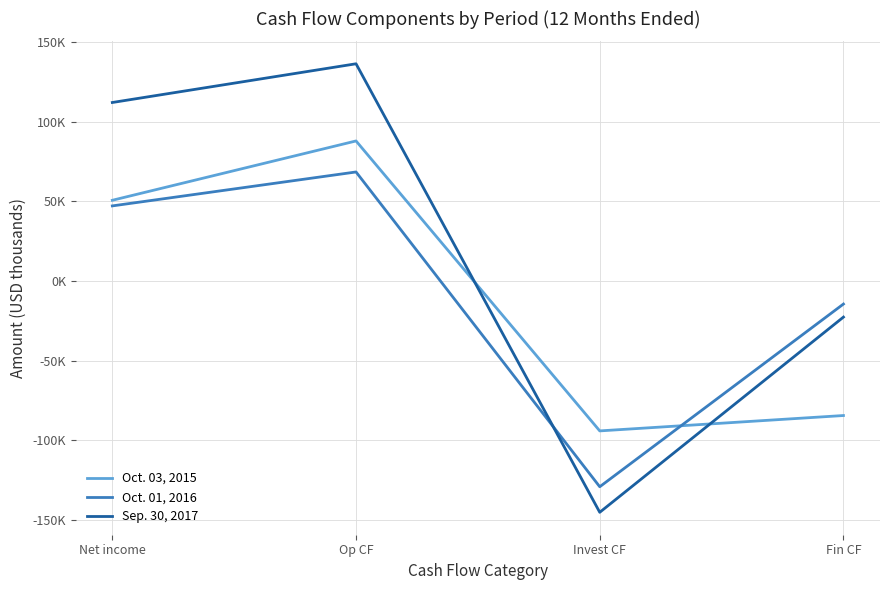

Rank the categories by Oct. 03, 2015 value from lowest to highest.

Invest CF, Fin CF, Net income, Op CF